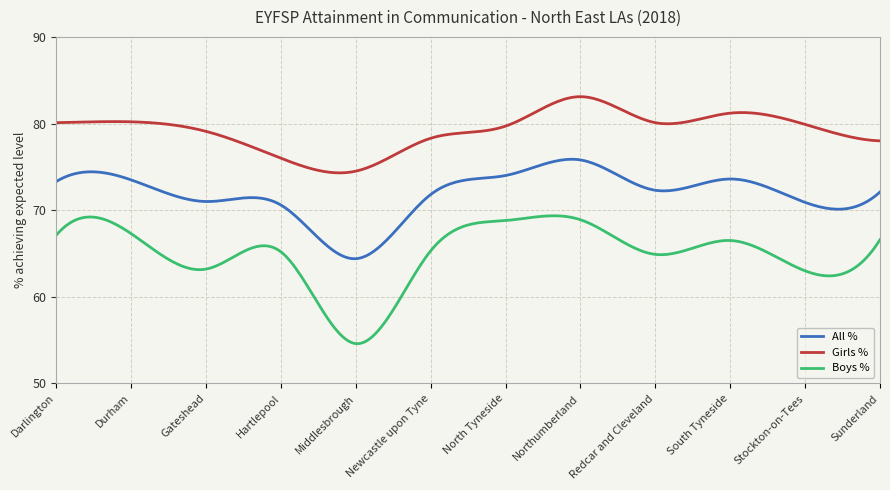

Which series has the largest range (max minus min)?

Boys %